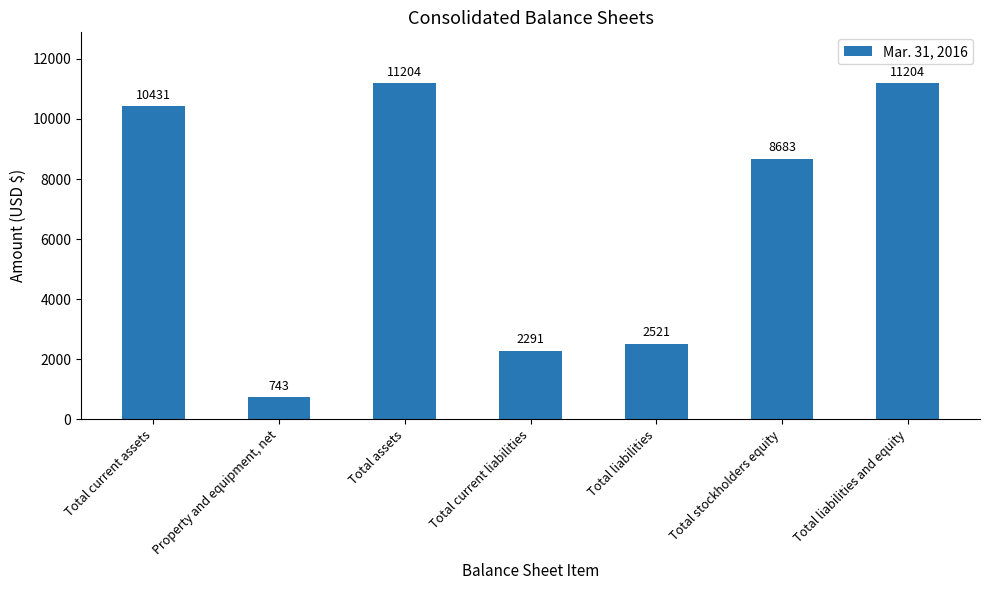

What is the approximate value at Total current assets?

10431